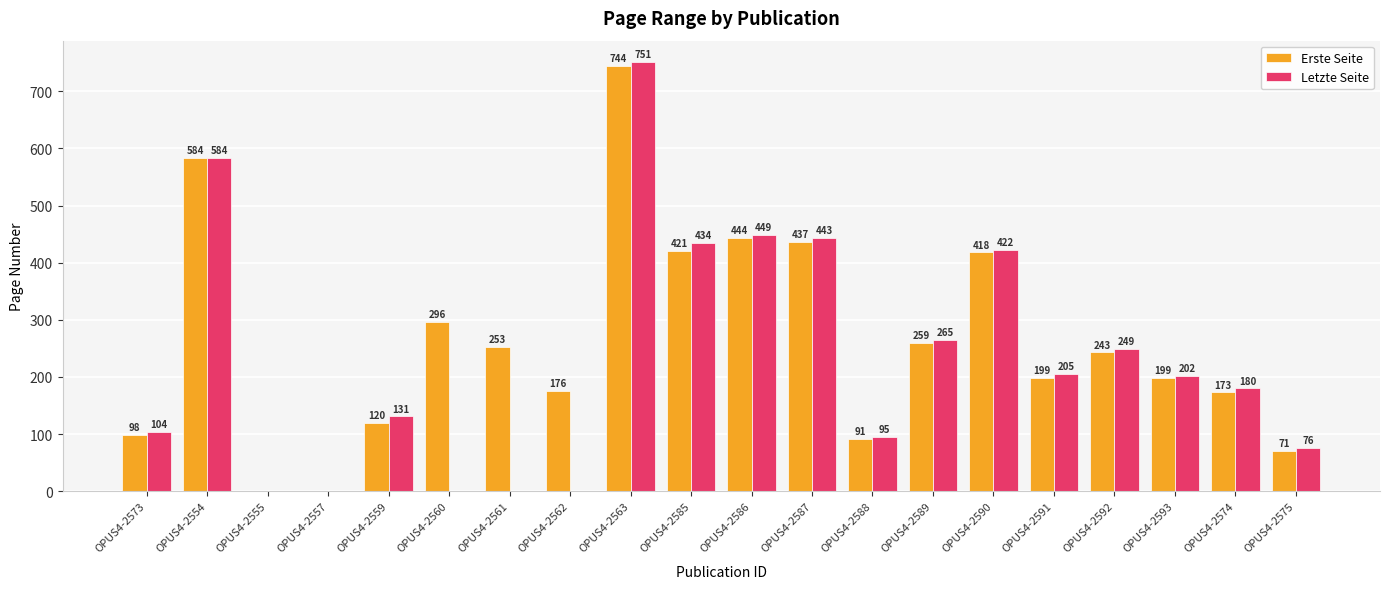

Count the number of categories in the chart.

20